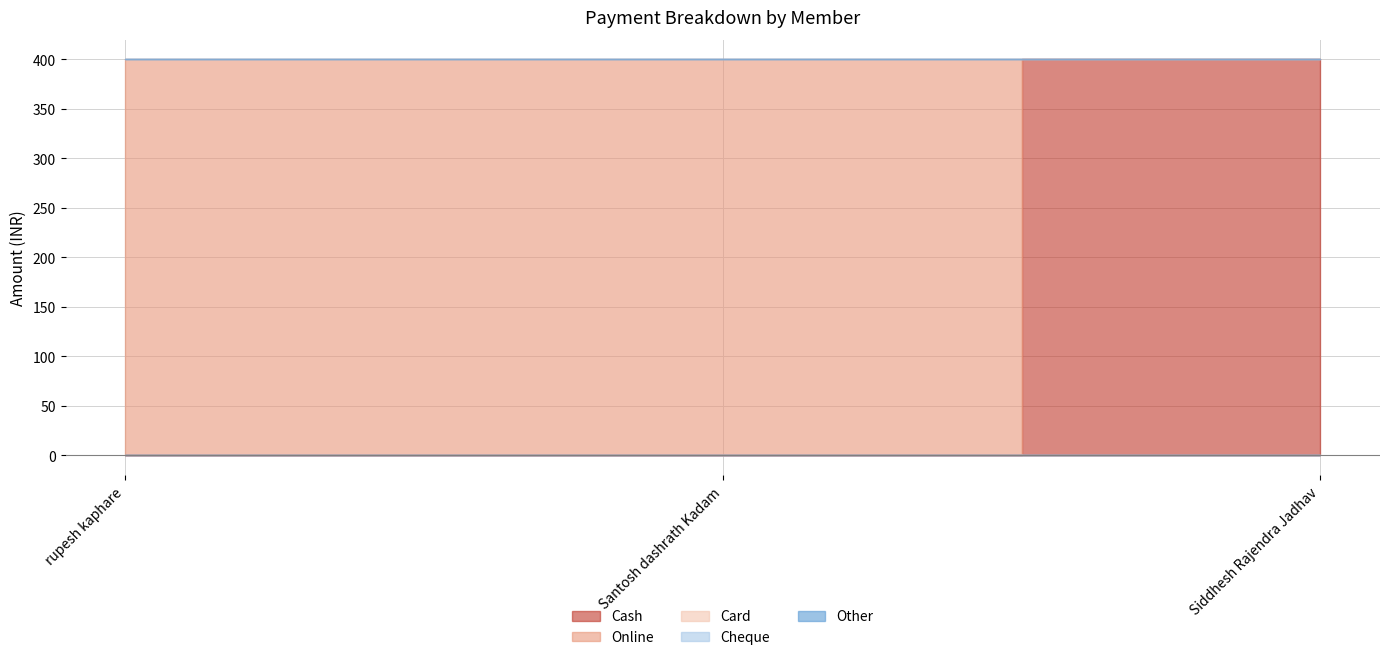

How many lines are shown in the chart?

5